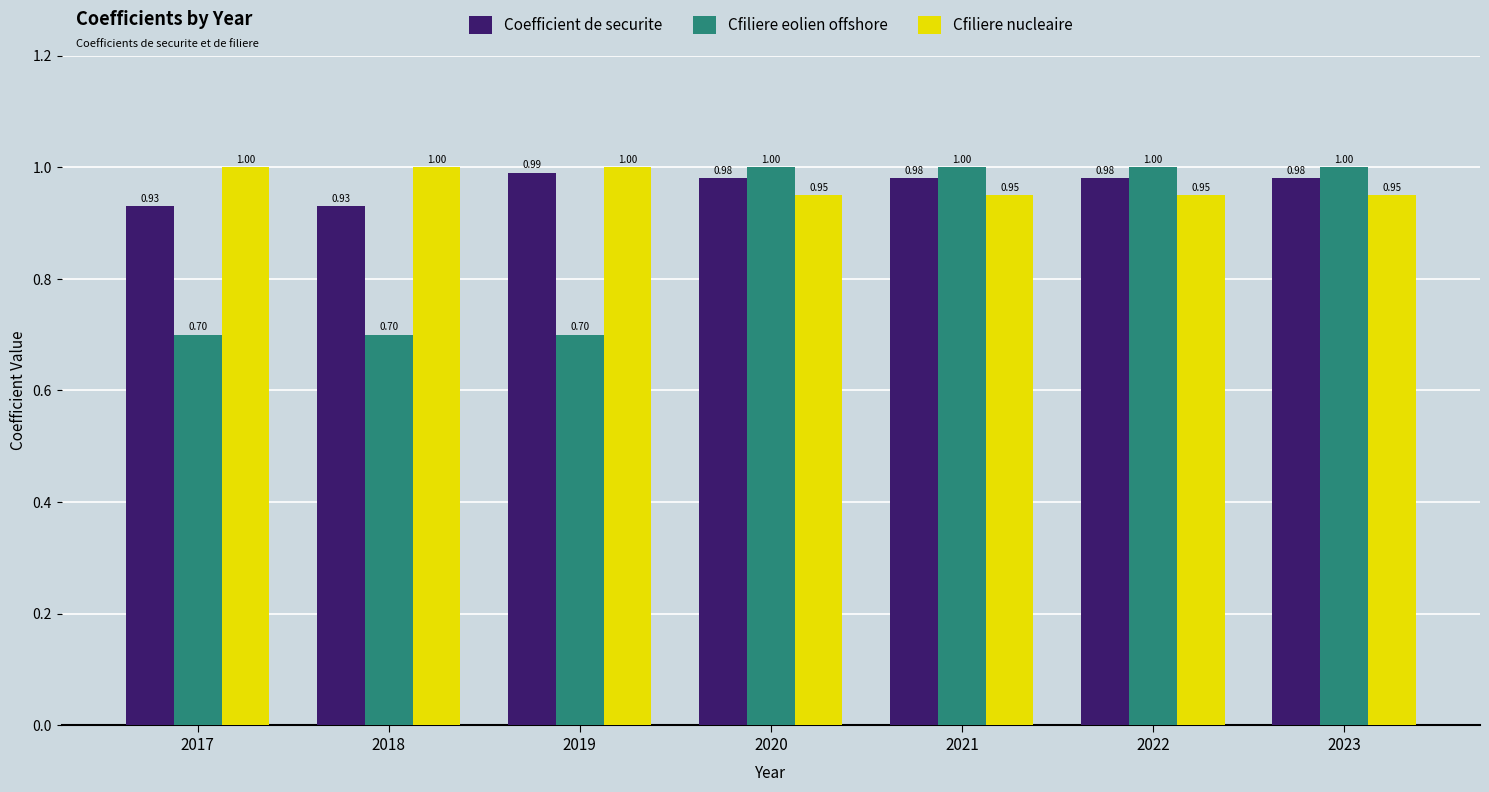

What is the average value of the Cfiliere nucleaire series?

1.0